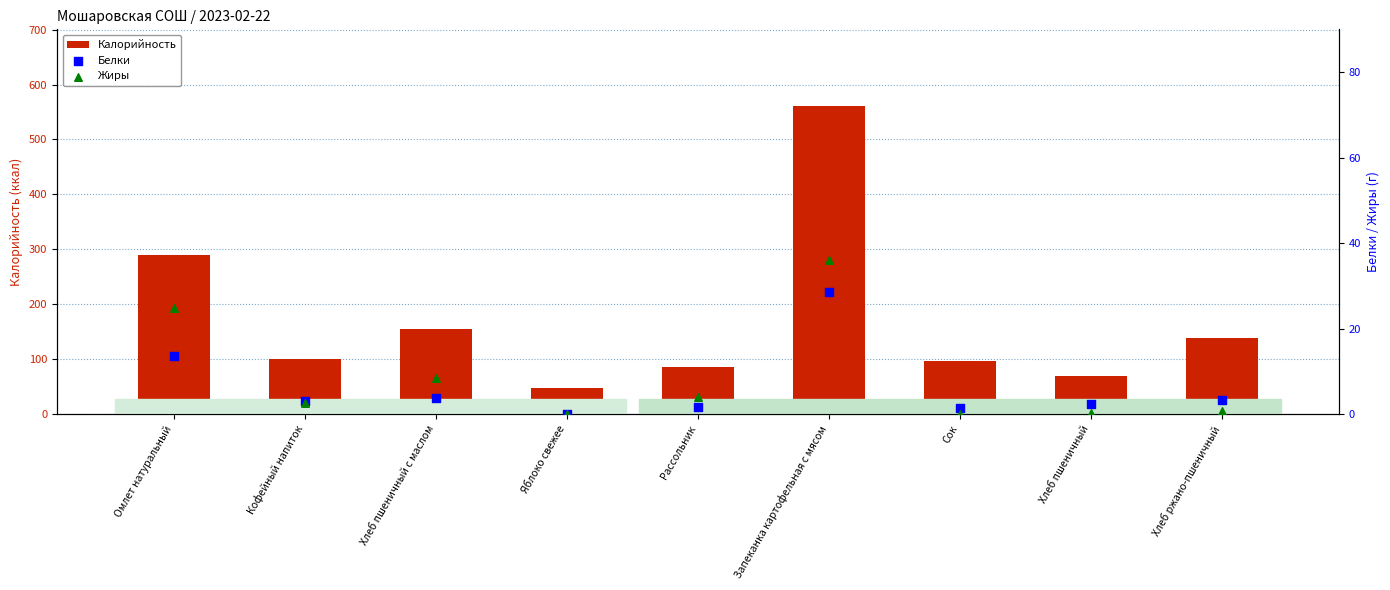

Which series has the largest Y range (max minus min)?

Калорийность